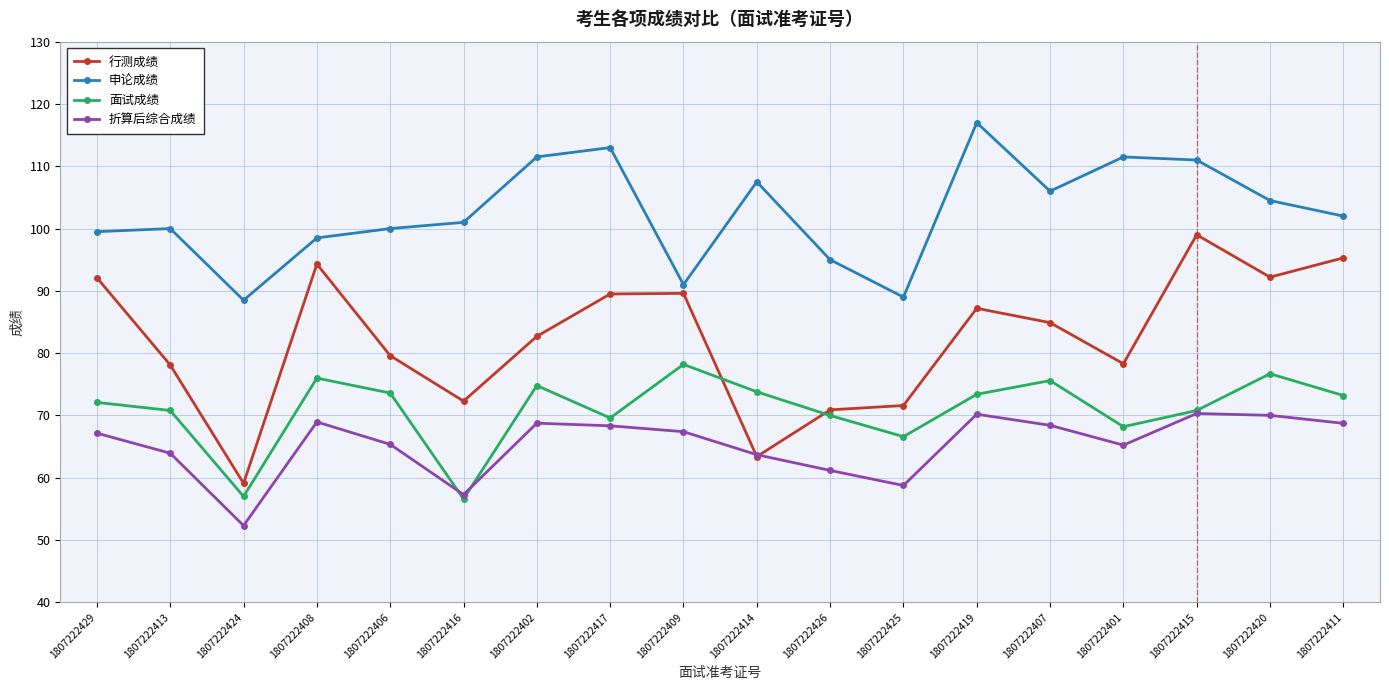

After their last crossing, which series has the higher values: 折算后综合成绩 or 面试成绩?

面试成绩